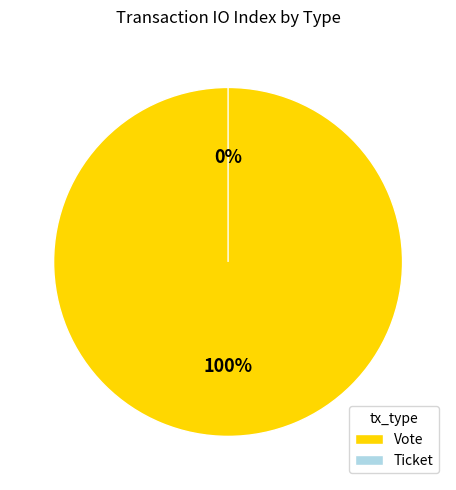

The Vote slice represents 100% of the pie. True or false?

True